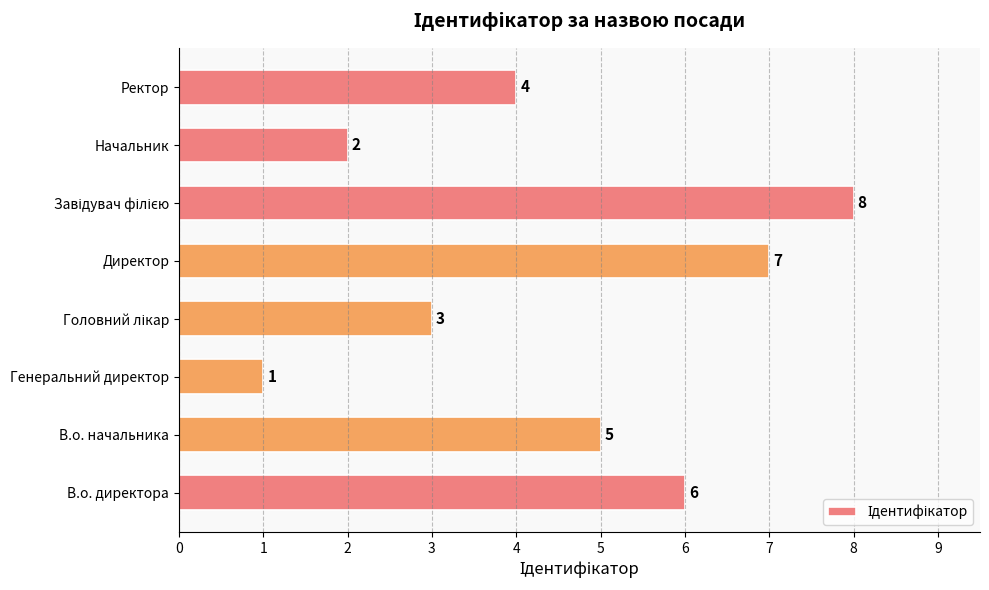

Reading top to bottom, extract all data points from this chart.

4	2	8	7	3	1	5	6